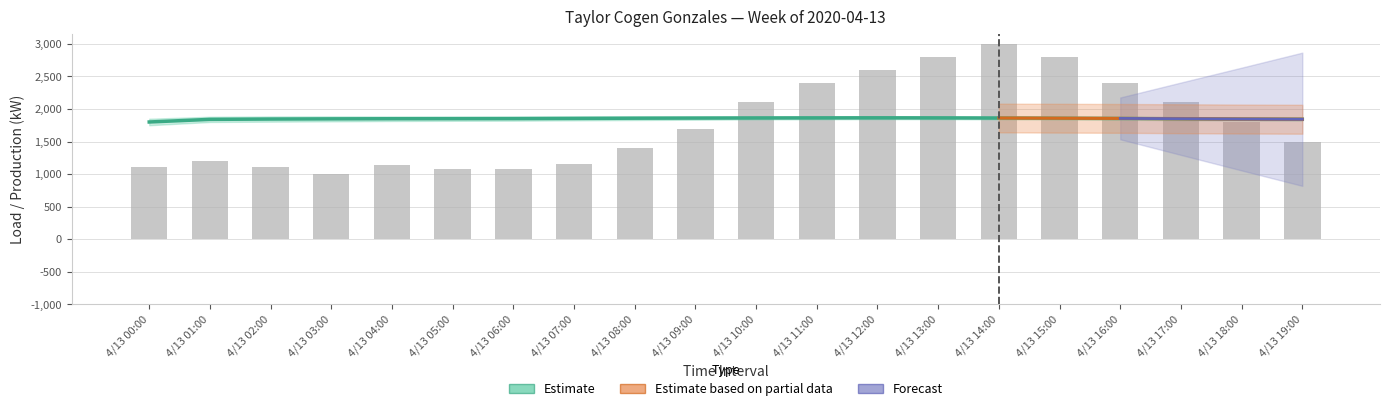

What is the greatest value displayed?

3000